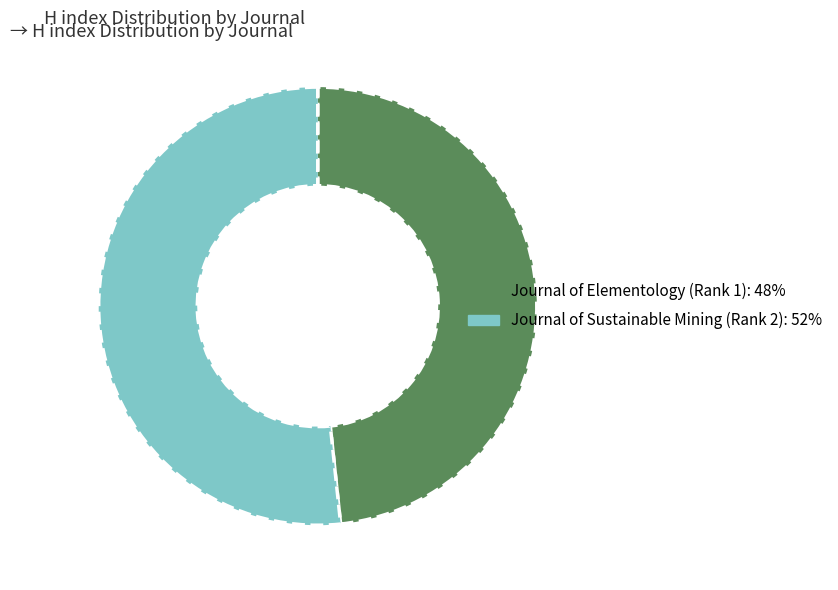

Which category has the smallest portion of the pie?

Journal of Elementology (Rank 1)